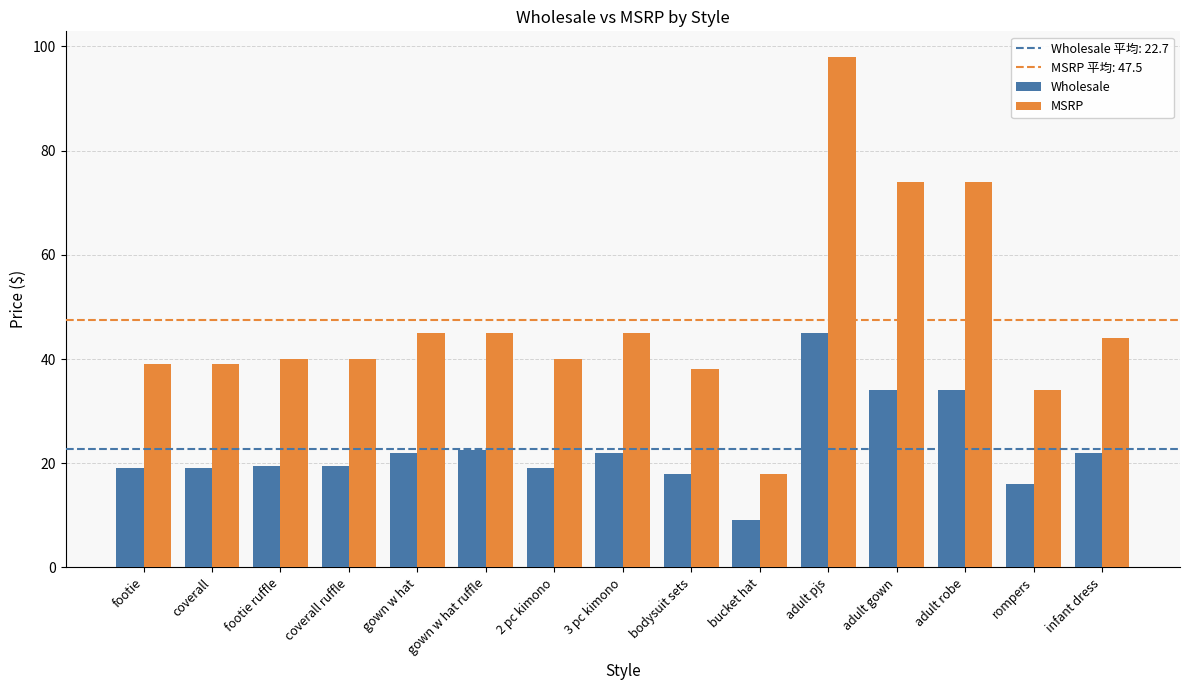

What is the total value across all series at 3 pc kimono?

67.0